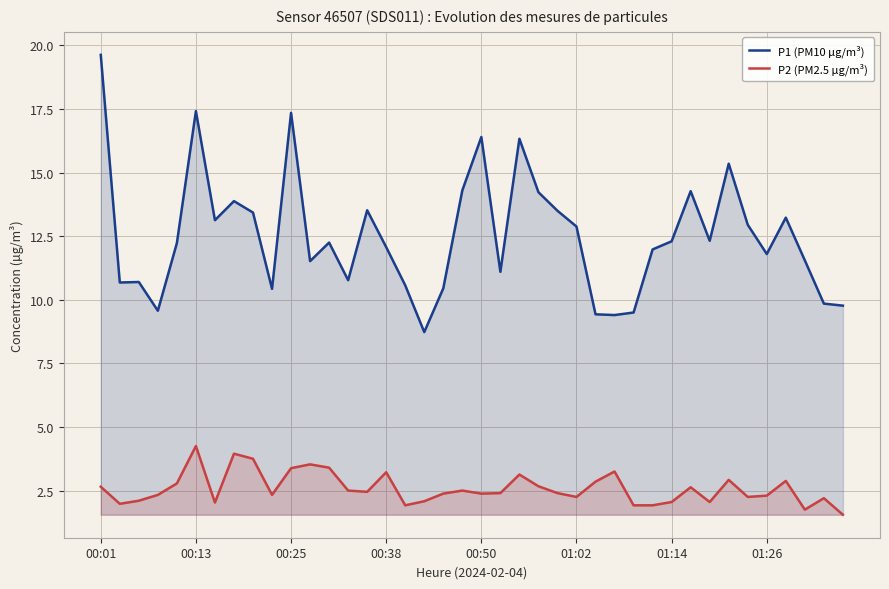

Is the value of P1 (PM10 µg/m³) at 00:01 greater than the value of P2 (PM2.5 µg/m³) at 01:26?

Yes